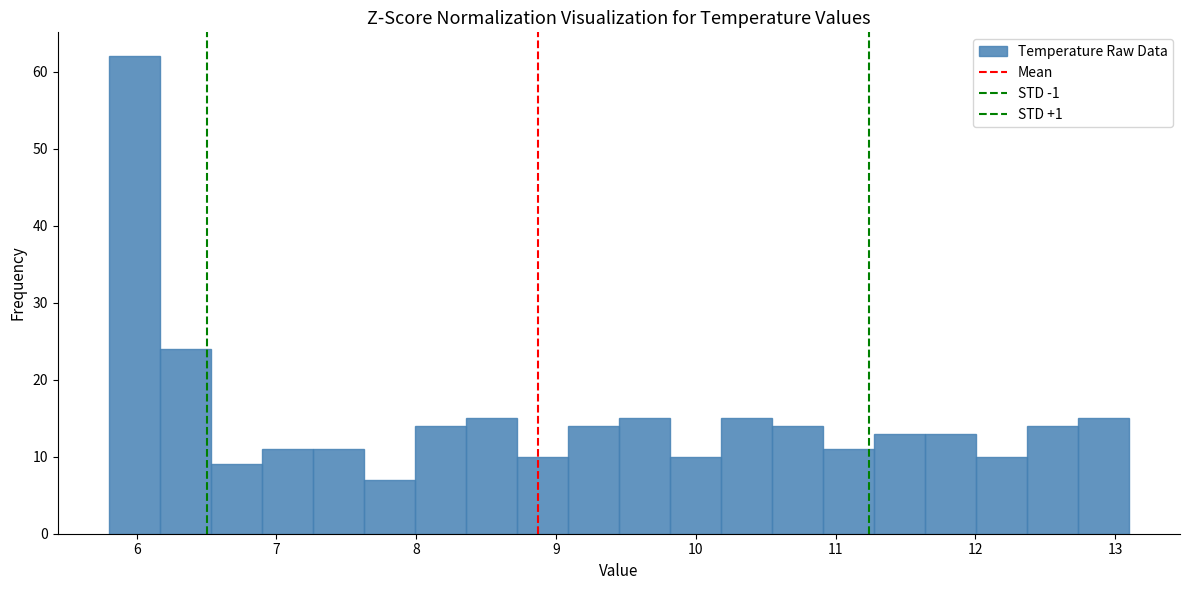

Read against the x-axis, roughly where is the centre of the tallest bar?

6.0